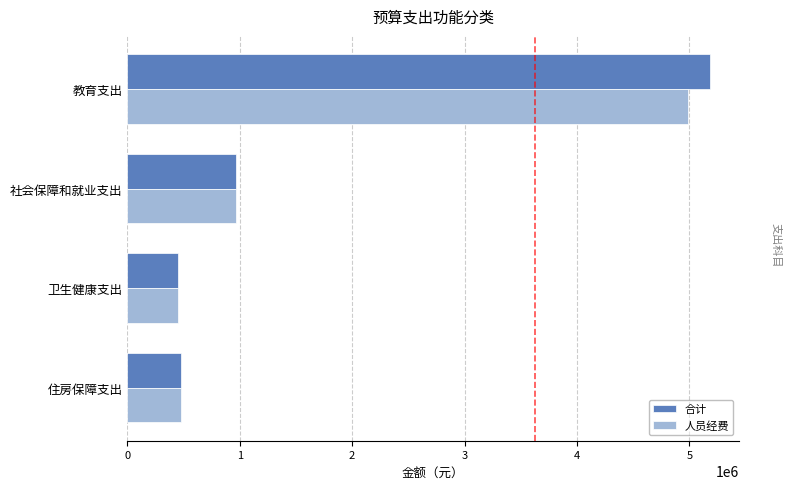

Where is 合计 nearest to the value 2817762?

社会保障和就业支出